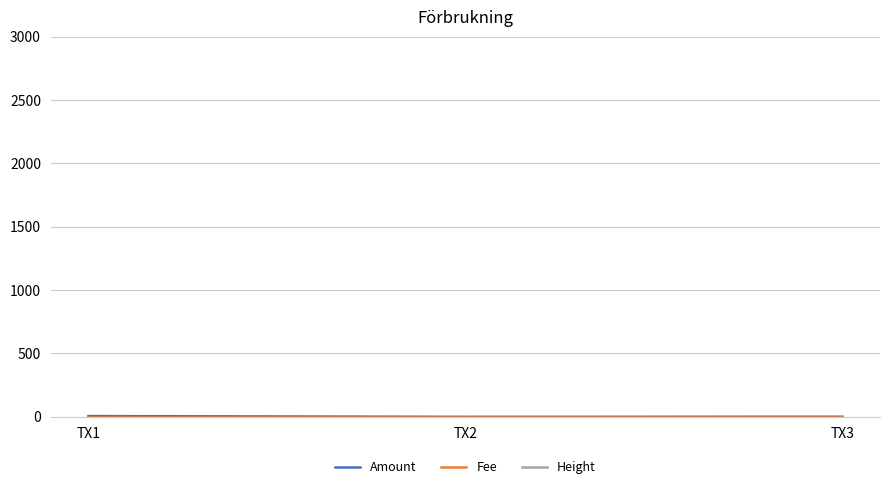

Is the value of Amount at TX1 greater than the value of Fee at TX2?

Yes